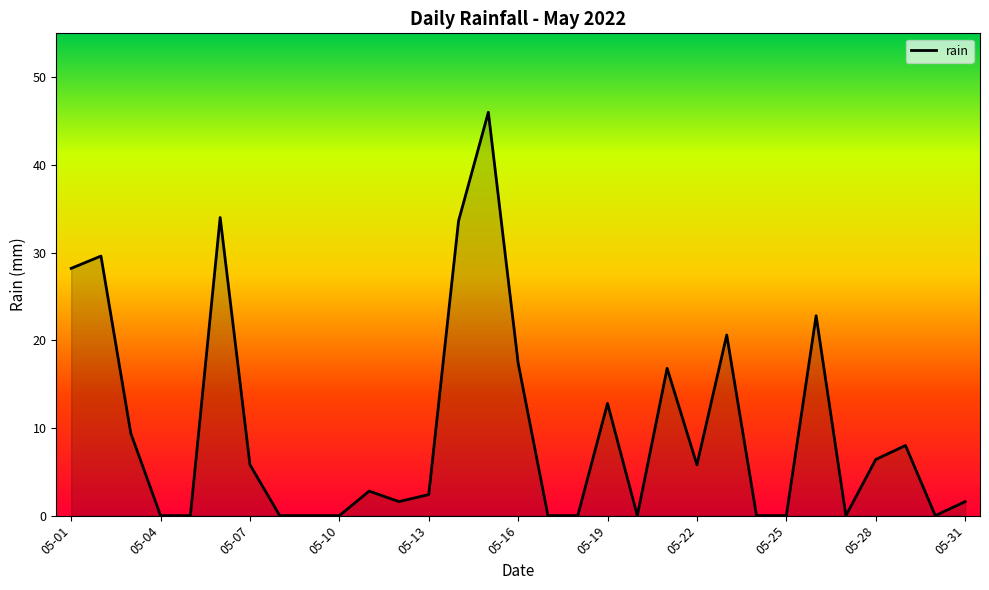

What is the difference between the maximum and minimum values?

46.0